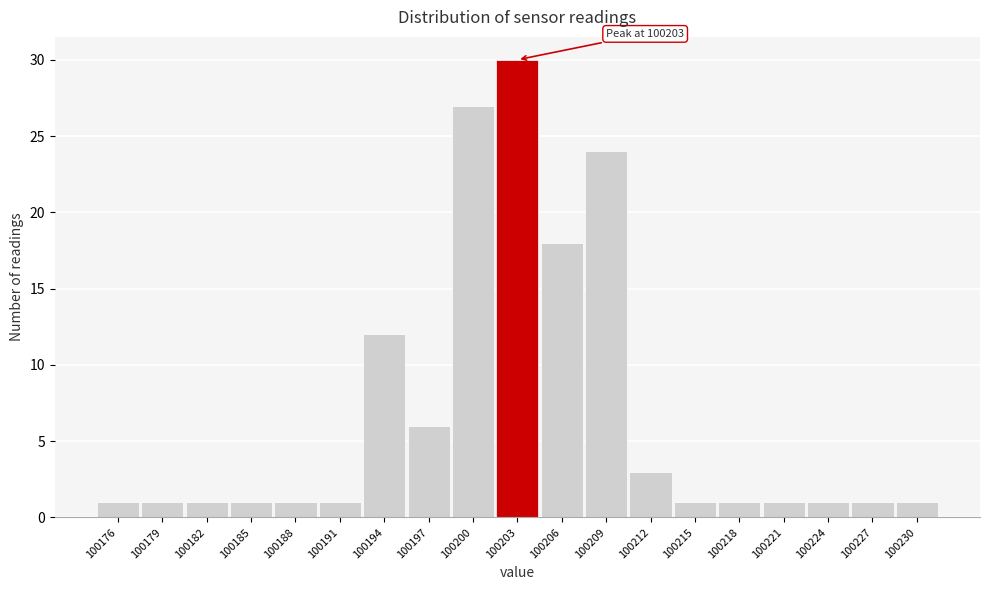

Over which range of the x-axis is the bar tallest?

100201.5 to 100204.5